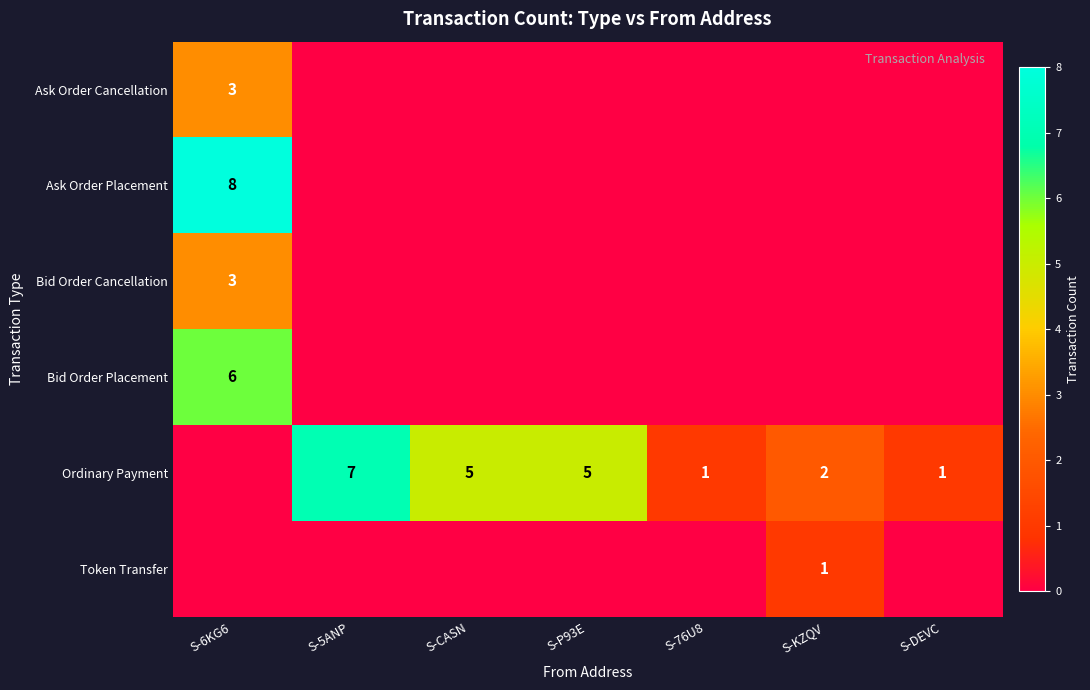

True or false: Token Transfer has a value of 1 at S-KZQV.

True